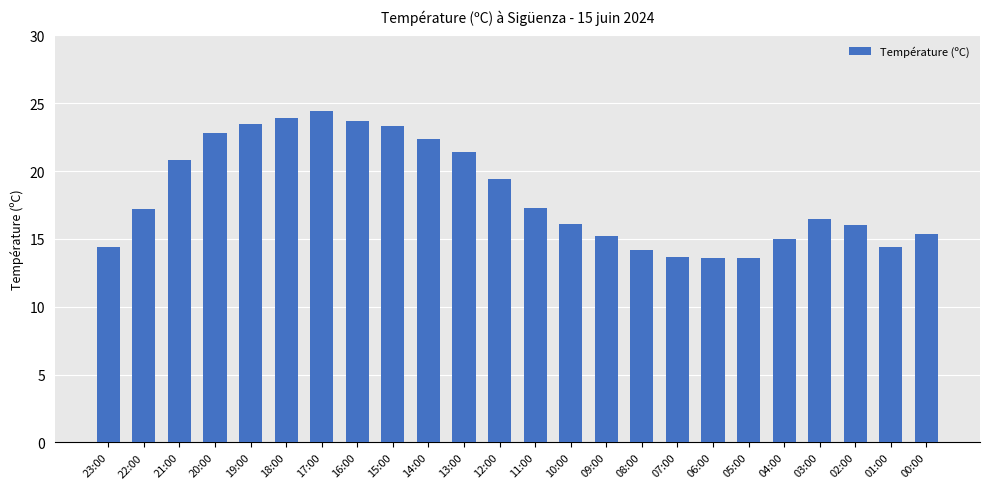

The chart shows a value of 7.2 at 11:00. True or false?

False